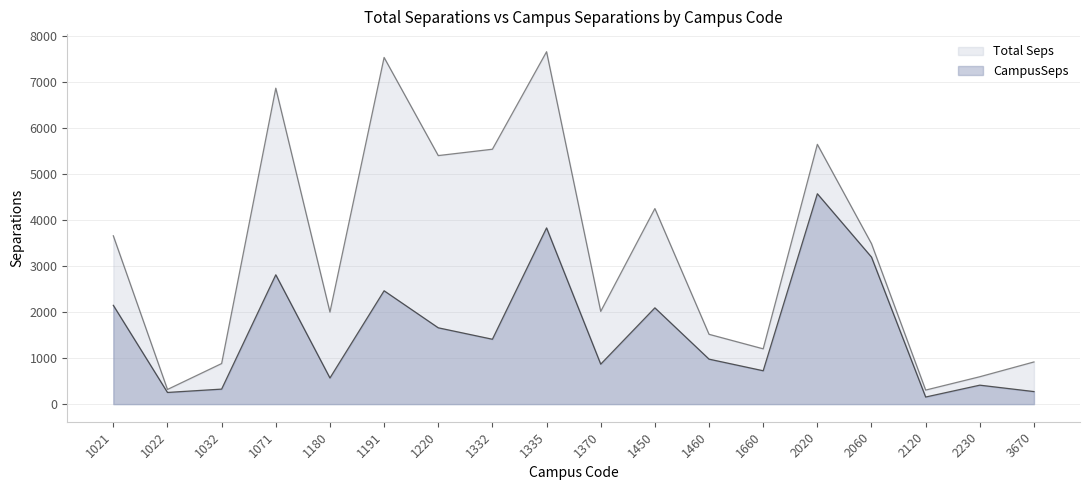

Does the chart have visible grid lines?

Yes